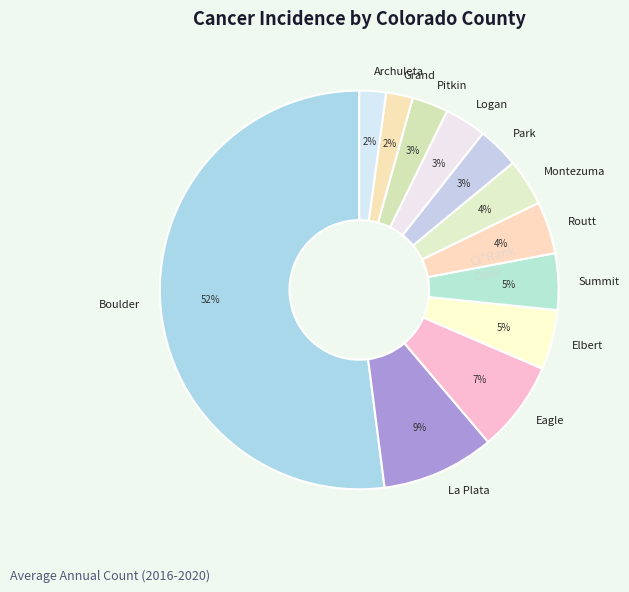

Is it true that Boulder is 44% of the pie?

False